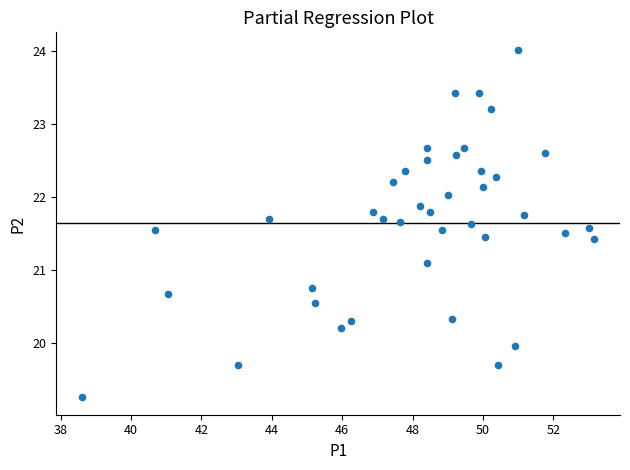

What Y value in the scatter plot is closest to 21?

21.1